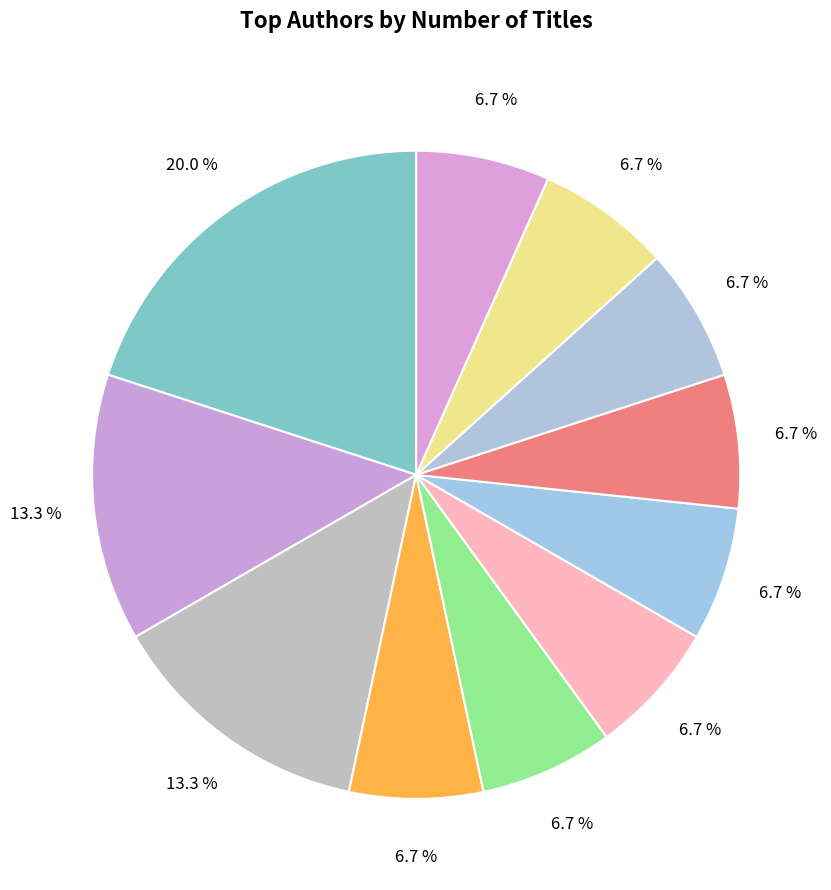

Does any single category account for the majority?

No